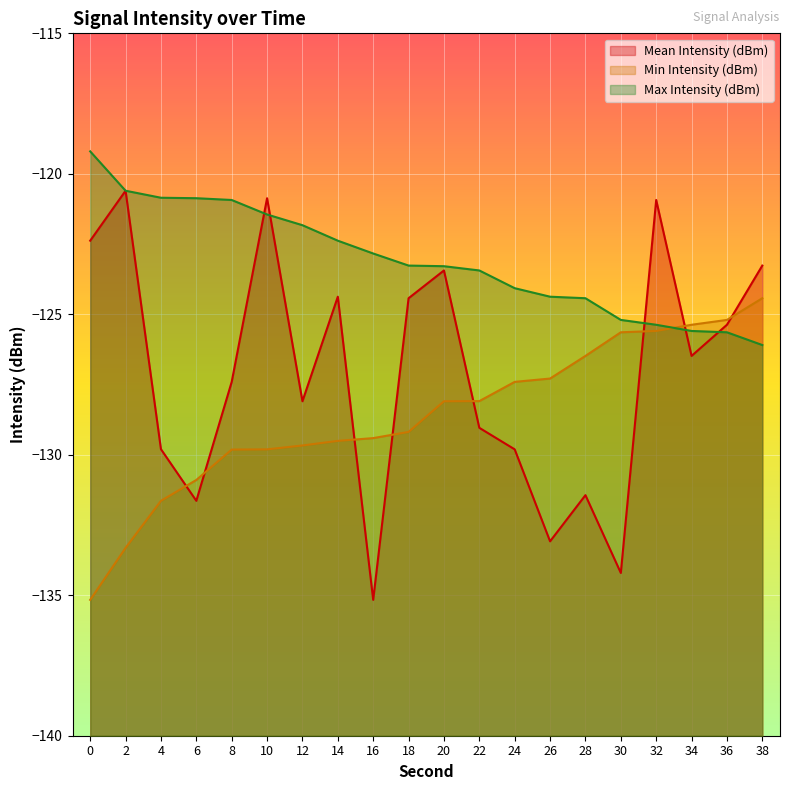

The Max Intensity (dBm) series shows -123.4 at 22. True or false?

True